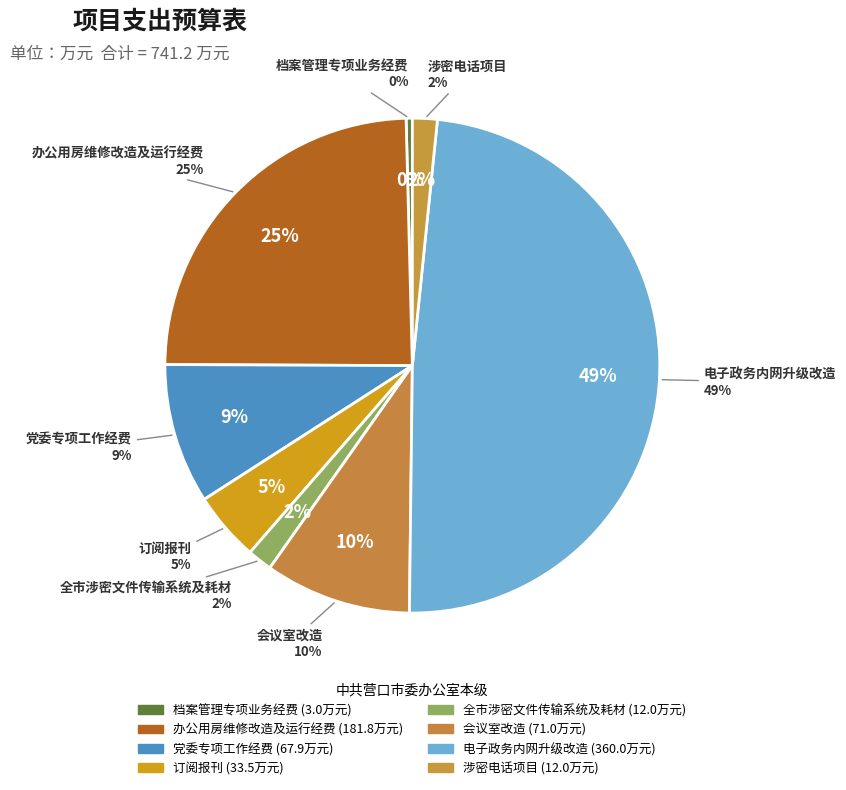

Is the sum of 电子政务内网升级改造 and 办公用房维修改造及运行经费 greater than half?

Yes